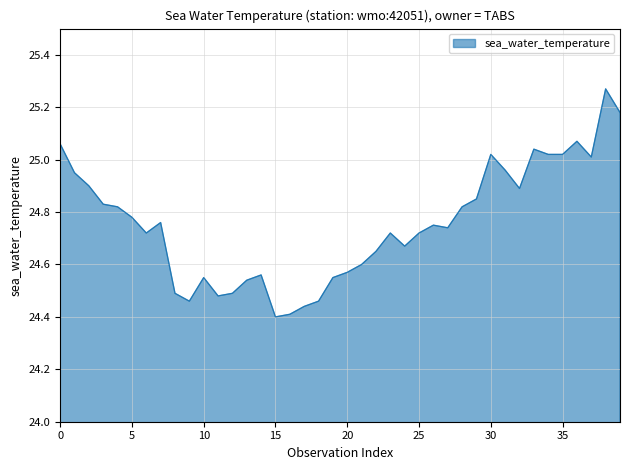

What is the difference between the maximum and minimum values?

0.9